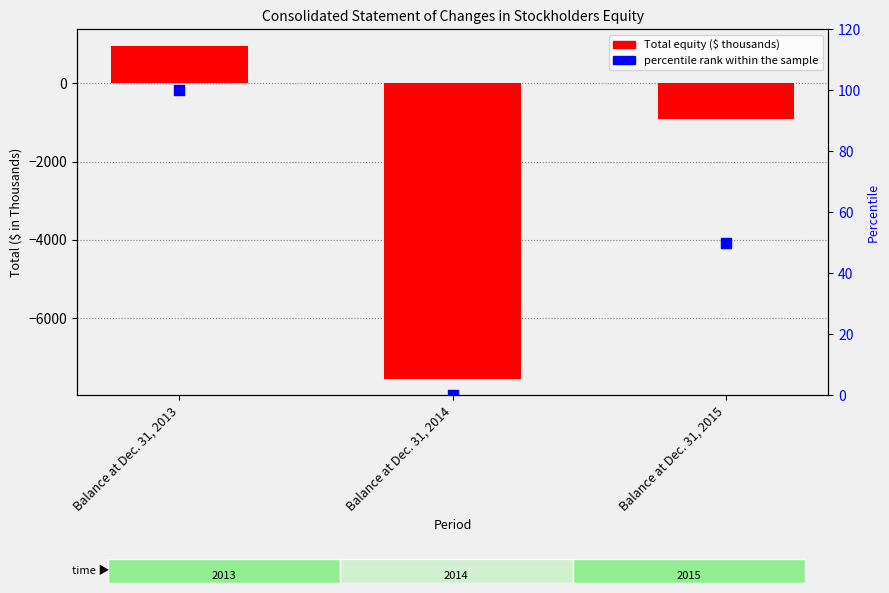

Which series has the largest total across all categories?

percentile rank within the sample